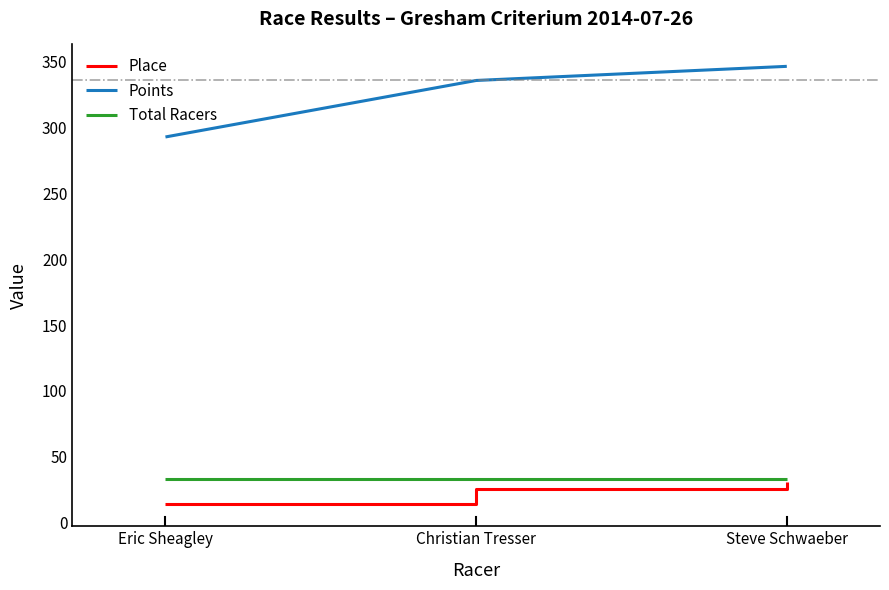

Reading left to right, what are all the values shown in this chart?

Place: Eric Sheagley=14.0	Christian Tresser=26.0	Steve Schwaeber=31.0
Points: Eric Sheagley=292.7	Christian Tresser=335.5	Steve Schwaeber=346.2
Total Racers: Eric Sheagley=33.0	Christian Tresser=33.0	Steve Schwaeber=33.0